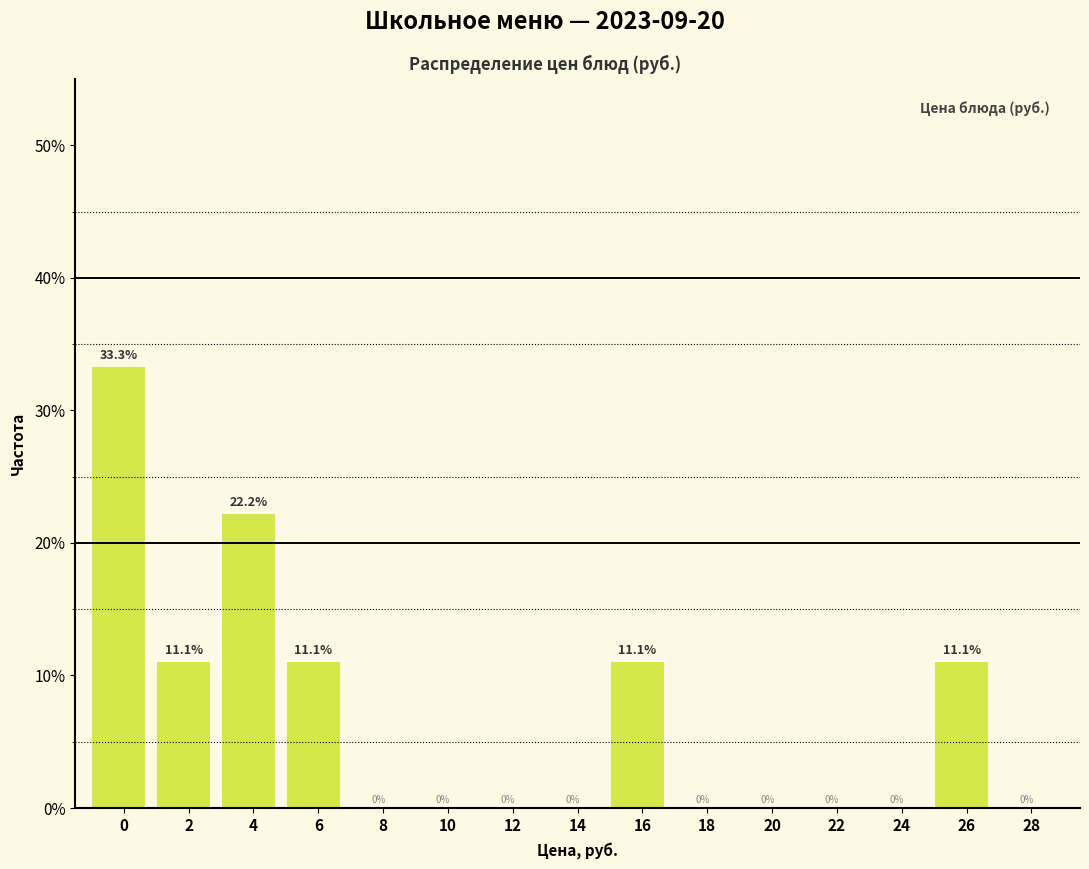

Reading right to left, what are all the values shown in this chart?

28=0.0	26=11.1	24=0.0	22=0.0	20=0.0	18=0.0	16=11.1	14=0.0	12=0.0	10=0.0	8=0.0	6=11.1	4=22.2	2=11.1	0=33.3